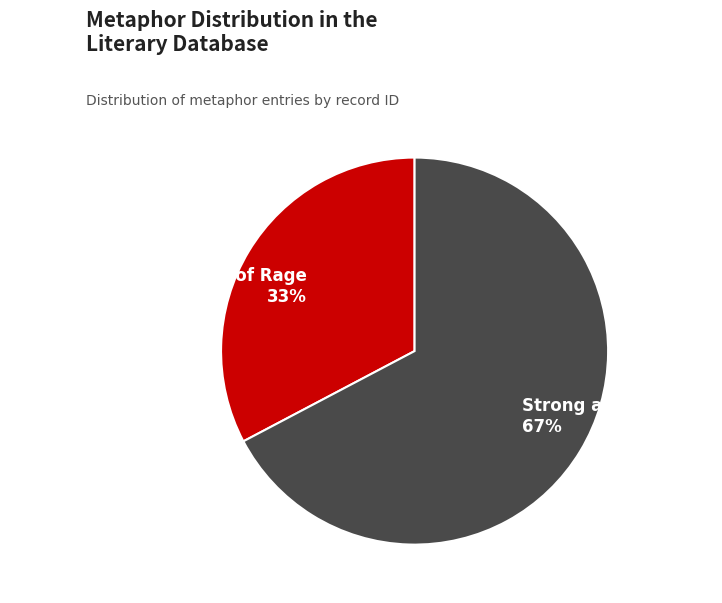

How many slices are in this pie chart?

2